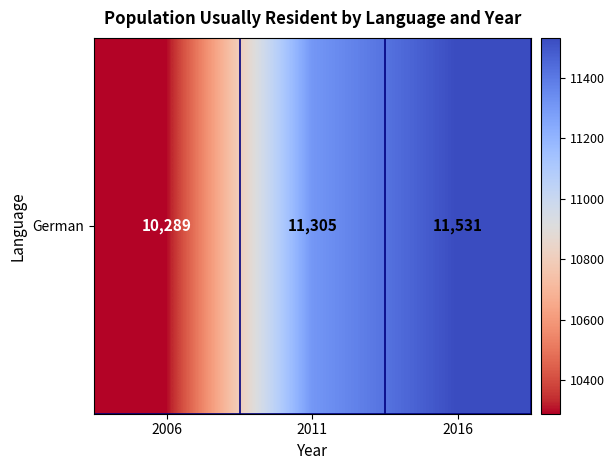

Between 2006 and 2016, which is larger?

2016